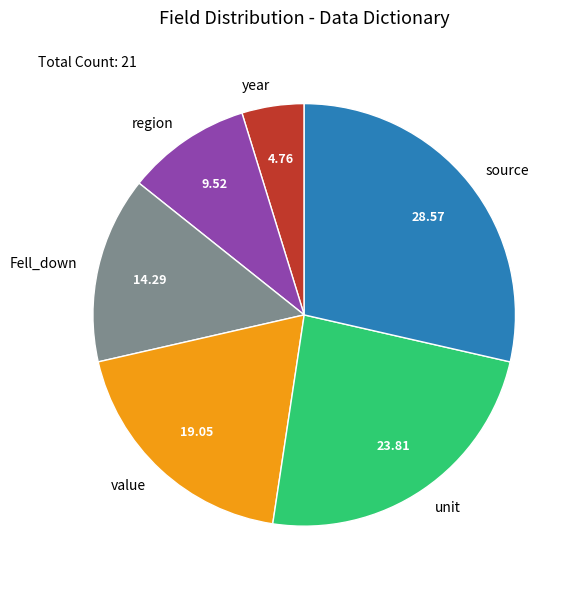

Do Fell_down and region together represent more than half of the pie?

No